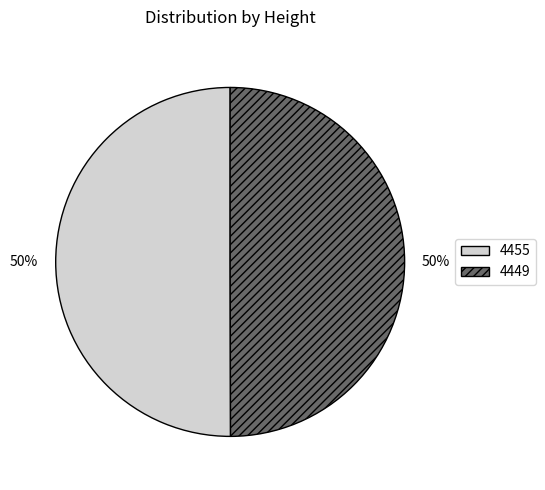

What is the ratio of the value at 4455 to the value at 4449?

1.0